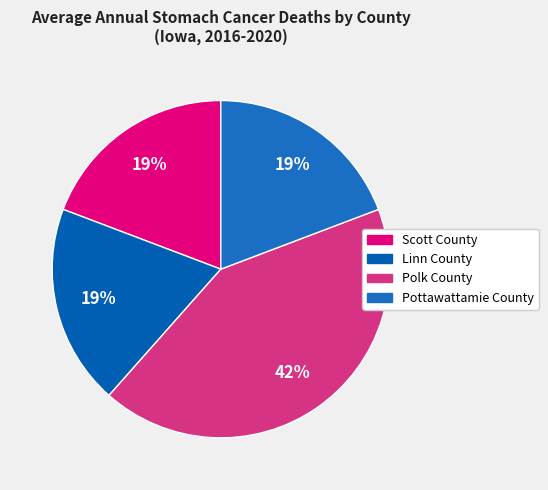

How many segments does this pie chart have?

4